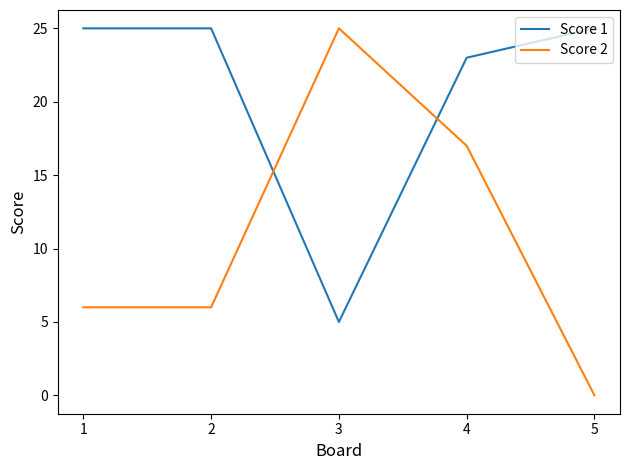

What is the total value across all series at 1?

31